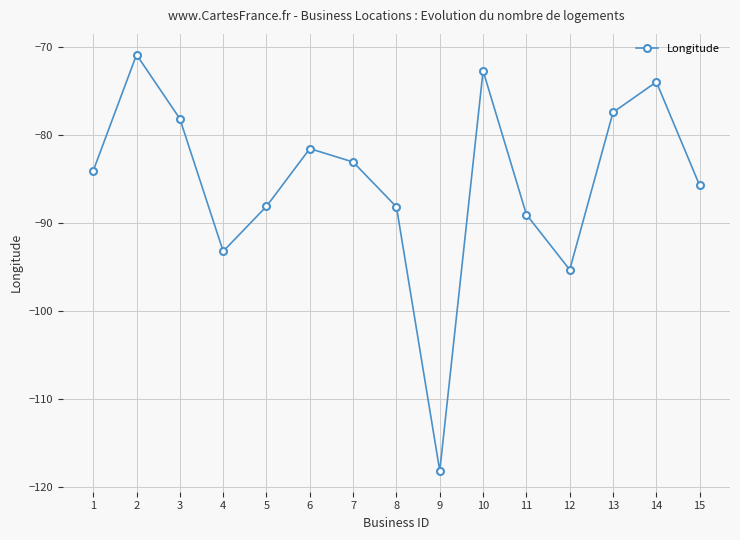

What is the greatest value displayed?

-70.8